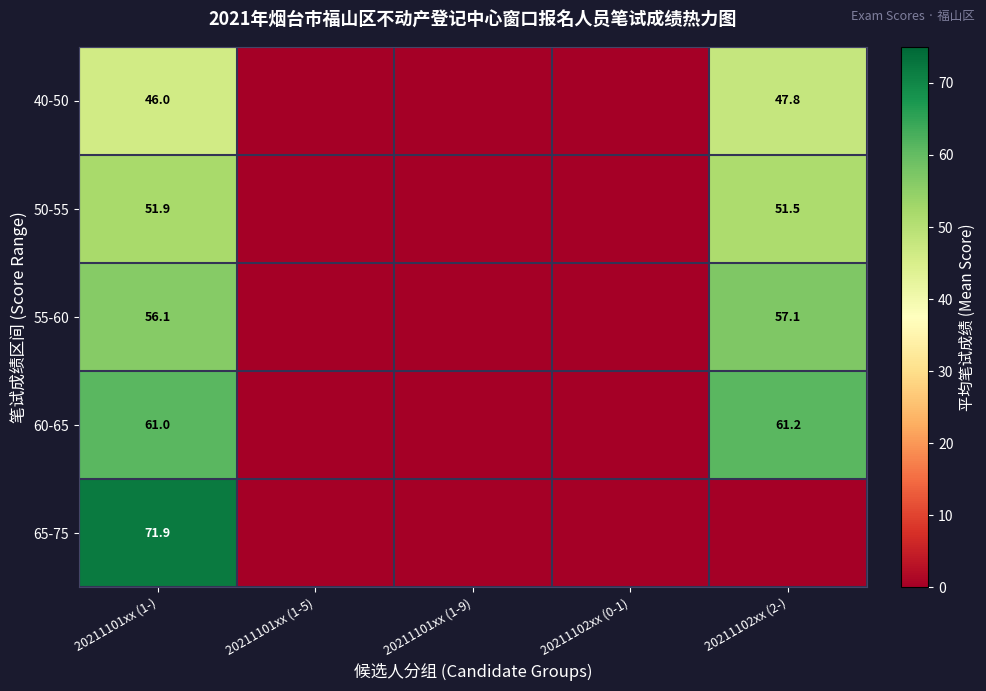

How many categories are shown in the chart?

5